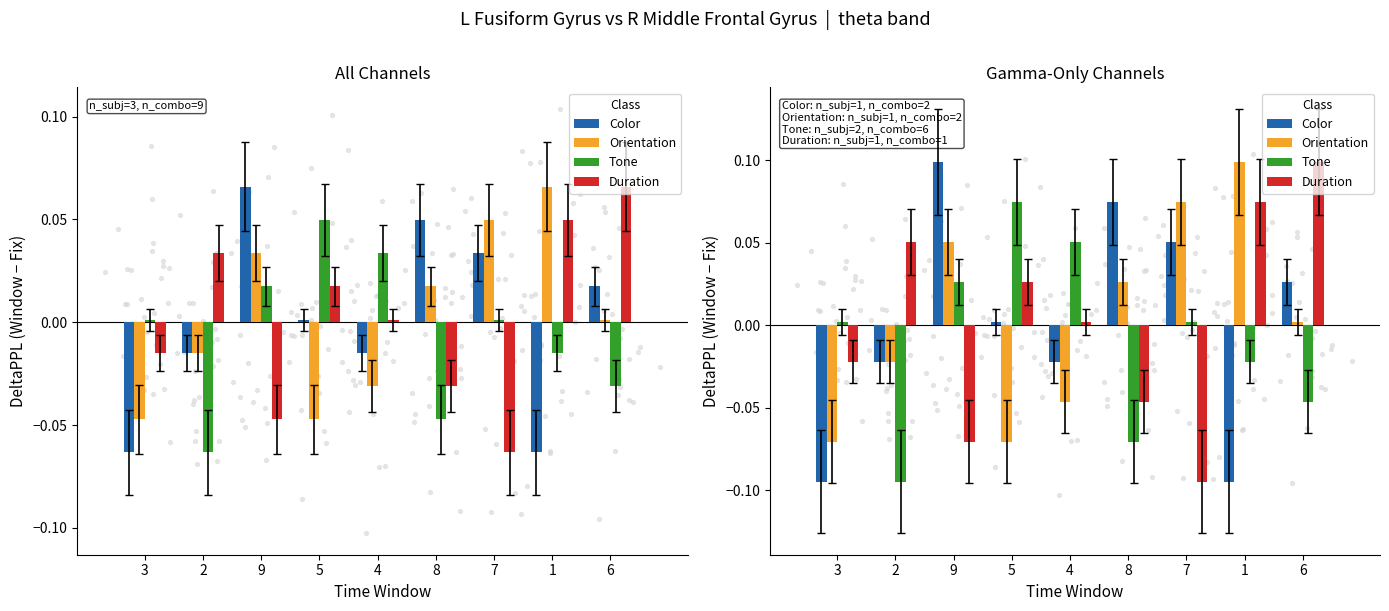

What are all the series names shown in the legend?

Color, Orientation, Tone, Duration